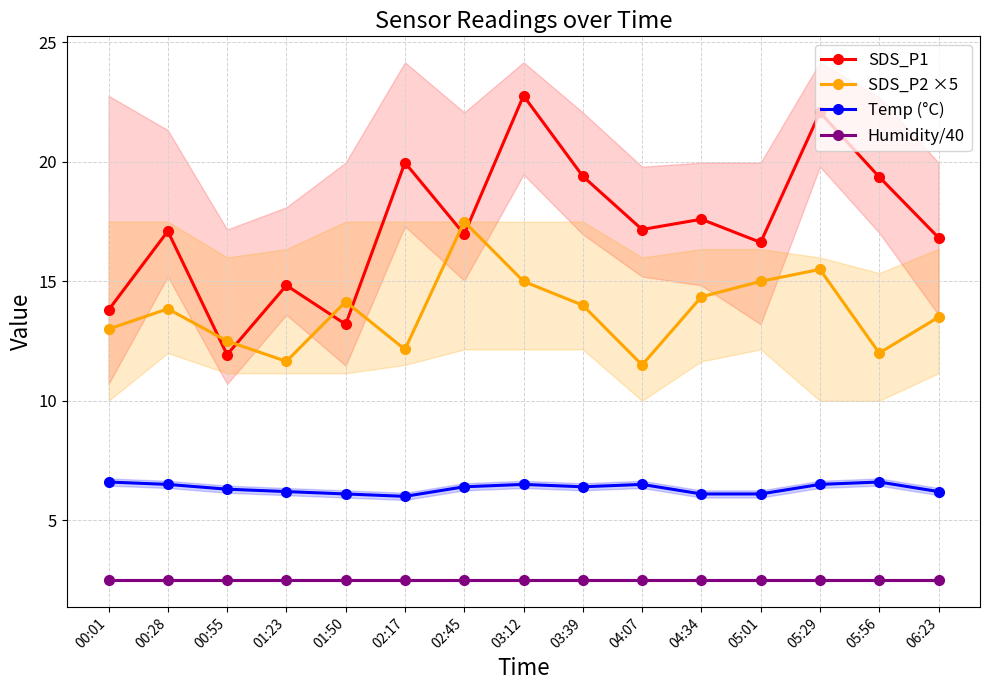

Is it true that Humidity/40 equals 2.5 at 01:50?

True